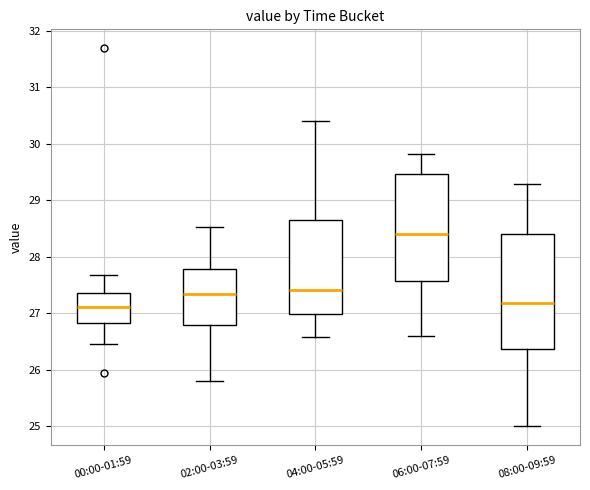

Where is the lower edge of the box for 02:00-03:59 on the y-axis? The values are not printed on the chart, so give them approximately, as read against the axis.

26.8